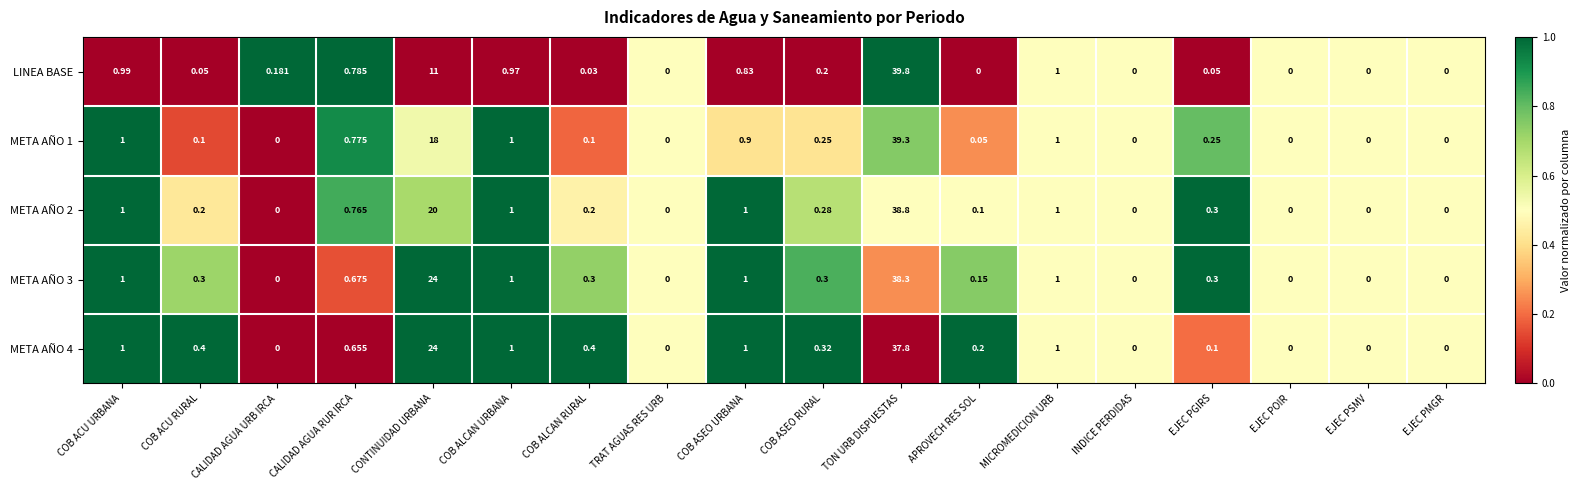

At which category is the sum across all series the highest?

TON URB DISPUESTAS